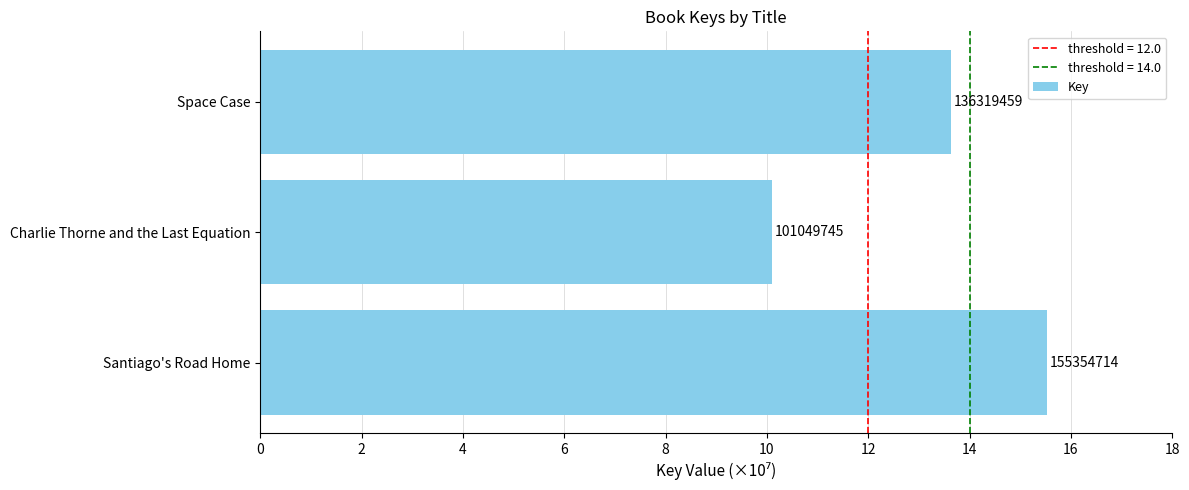

What is the difference between the second highest and minimum values?

3.5